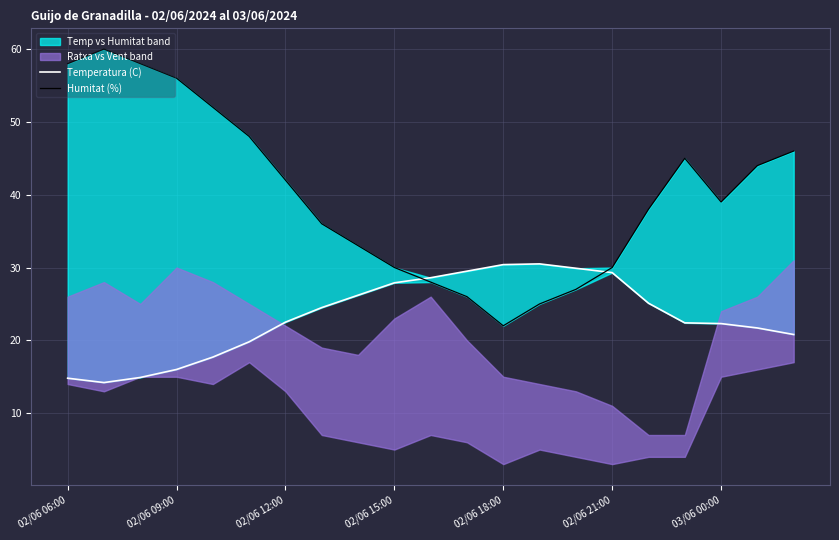

The Temperatura (C) series shows 22.4 at 17. True or false?

True